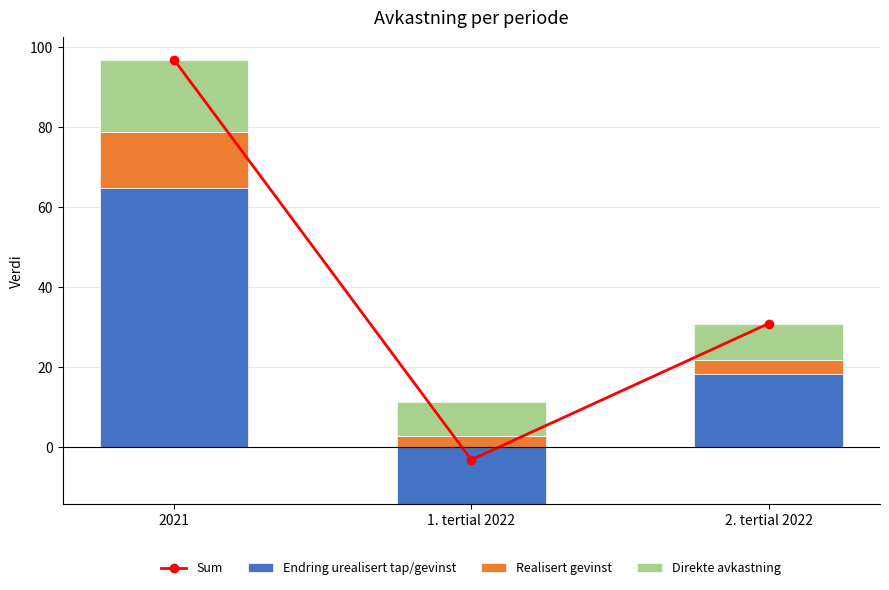

Reading left to right, list all the values displayed in this chart.

Sum: 2021=96.9	1. tertial 2022=-3.3	2. tertial 2022=30.8
Endring urealisert tap/gevinst: 2021=64.7	1. tertial 2022=0.0	2. tertial 2022=18.1
Realisert gevinst: 2021=14.0	1. tertial 2022=2.6	2. tertial 2022=3.6
Direkte avkastning: 2021=18.2	1. tertial 2022=8.5	2. tertial 2022=9.1